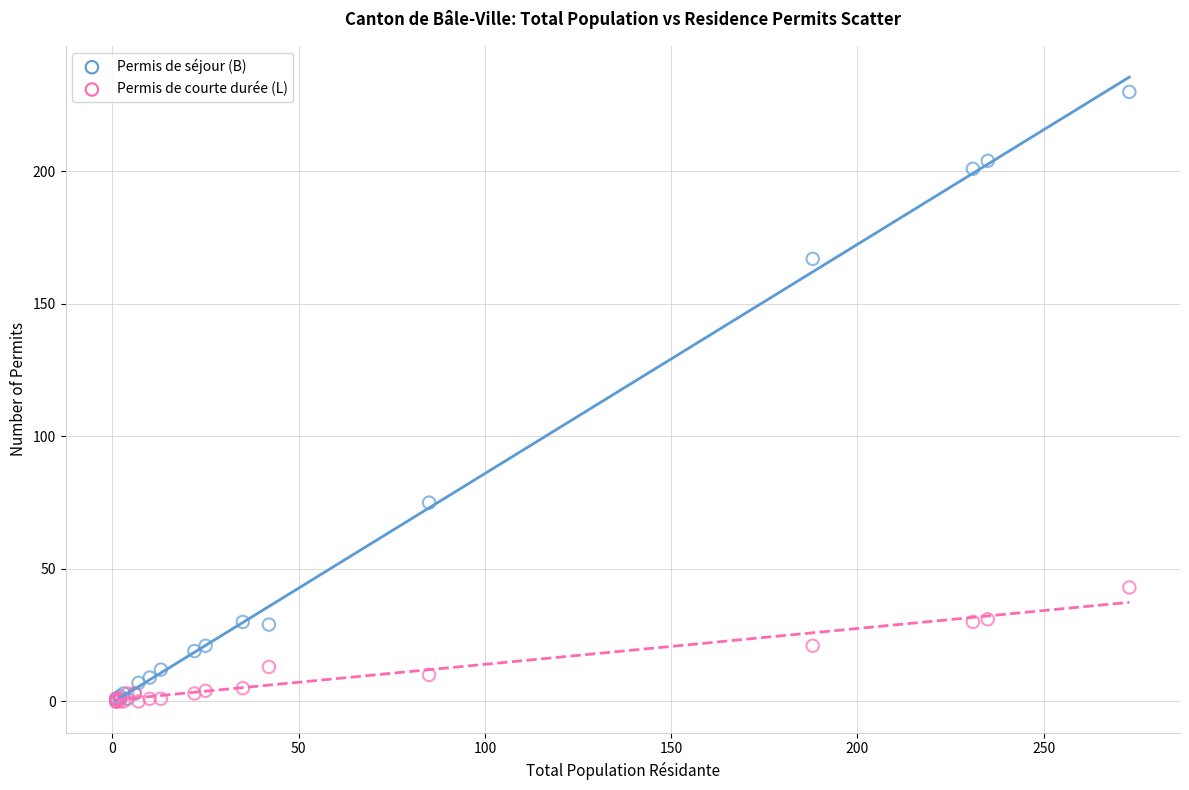

In the Permis de séjour (B) series, what Y value is closest to 115?

75